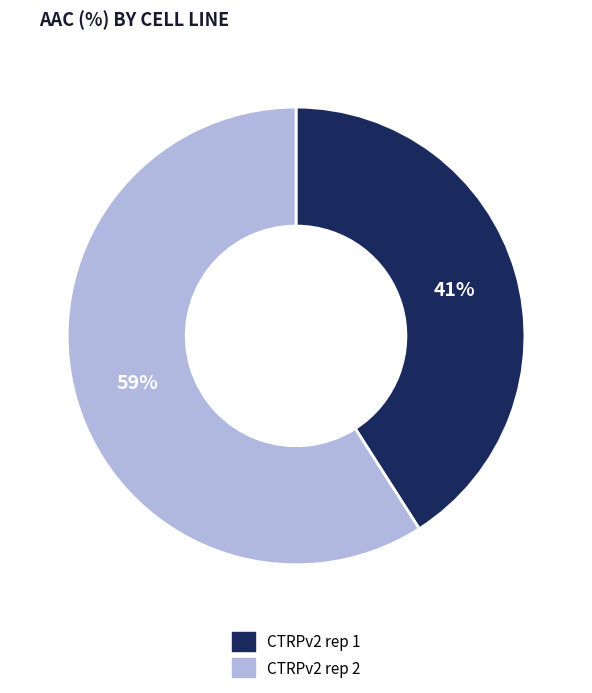

To the nearest percent, what portion does CTRPv2 rep 1 represent?

41%